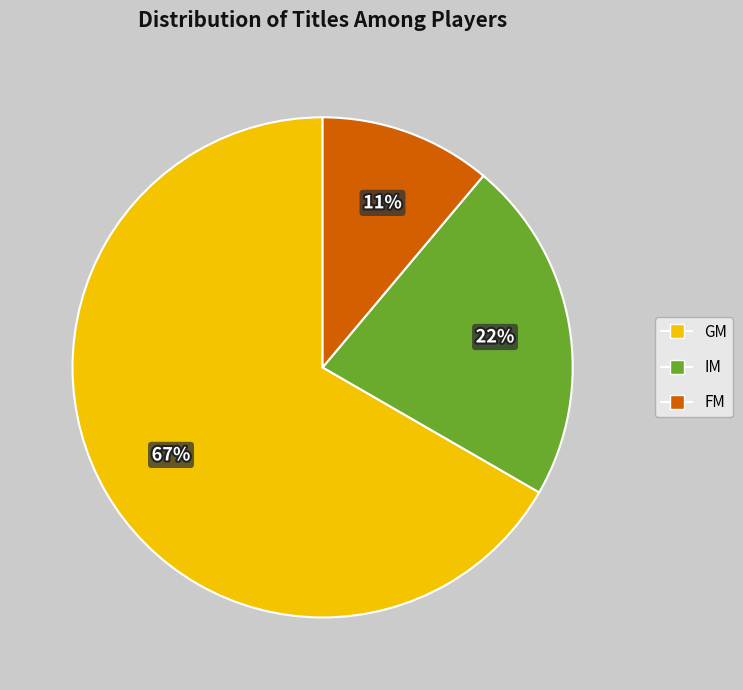

Does any single category account for the majority?

Yes